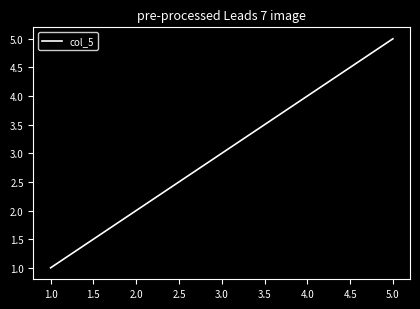

The value at 1.0 is 0. True or false?

False